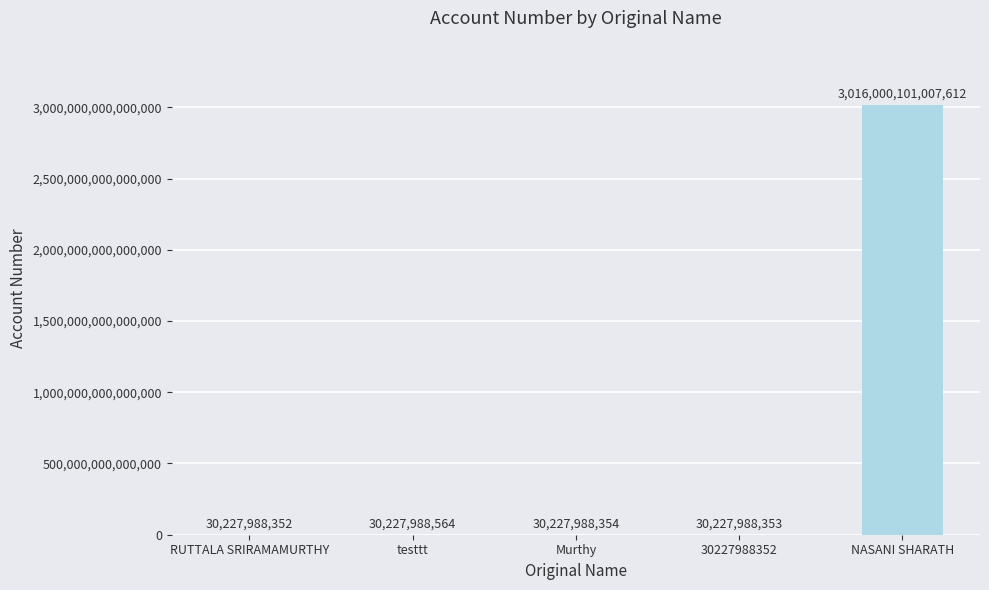

Count the number of values greater than 30227988354.

2